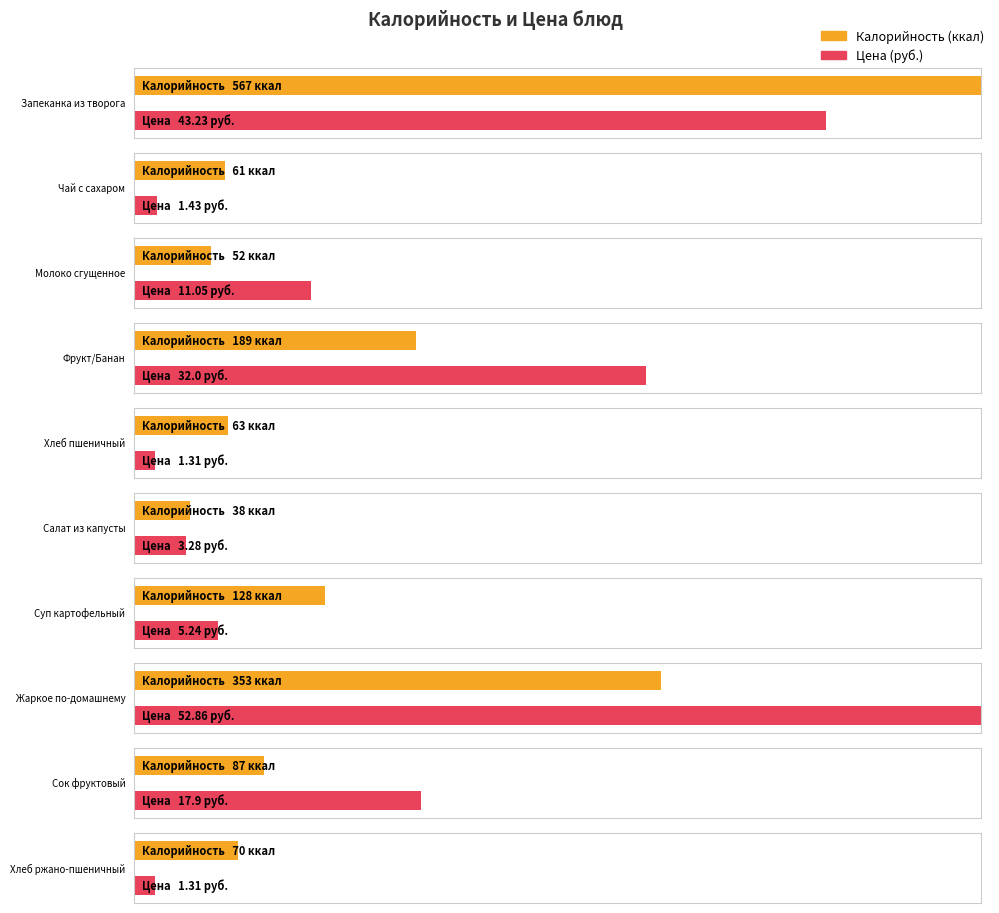

Is it true that Цена equals 32.0 at Фрукт/Банан?

True